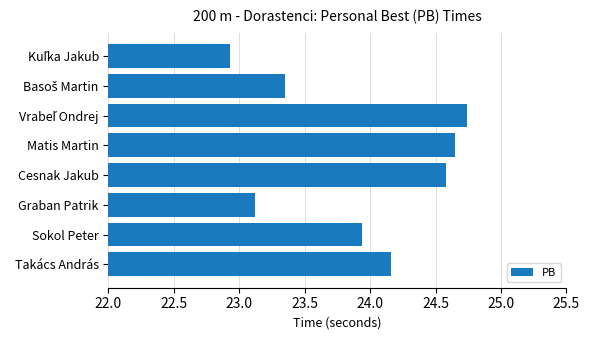

The value at Sokol Peter is 5.9. True or false?

False